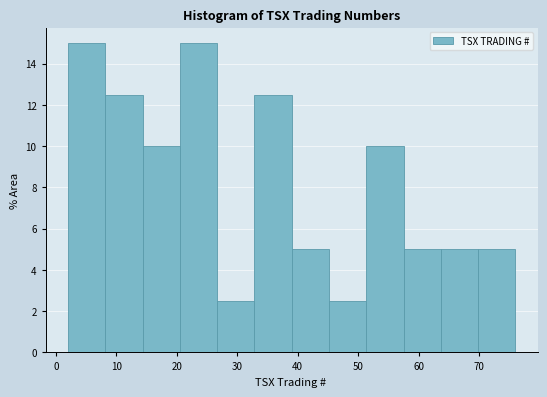

How tall is the bar that spans 8 to 14 on the x-axis? Neither the bar edges nor the heights are printed on the chart, so give them approximately, as read against the axes.

12.6